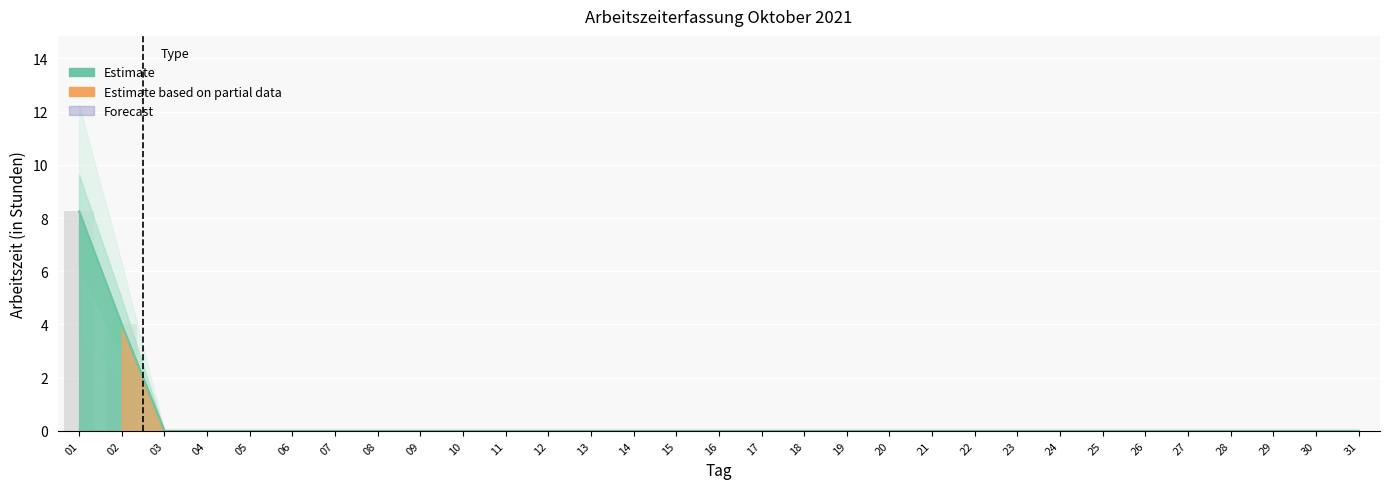

How many values are between 0 and 1?

29